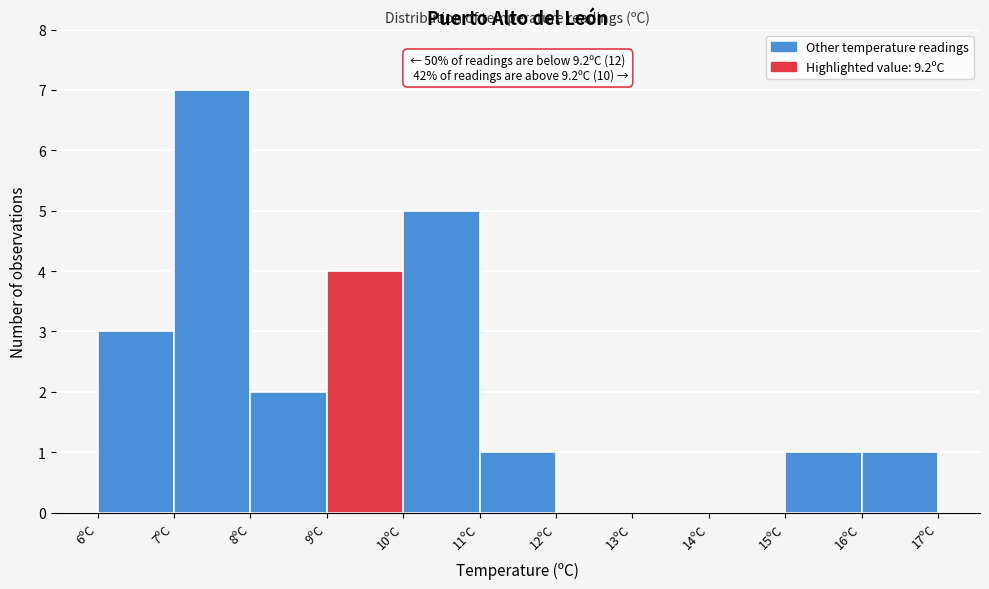

Over which range of the x-axis is the bar tallest?

7 to 8